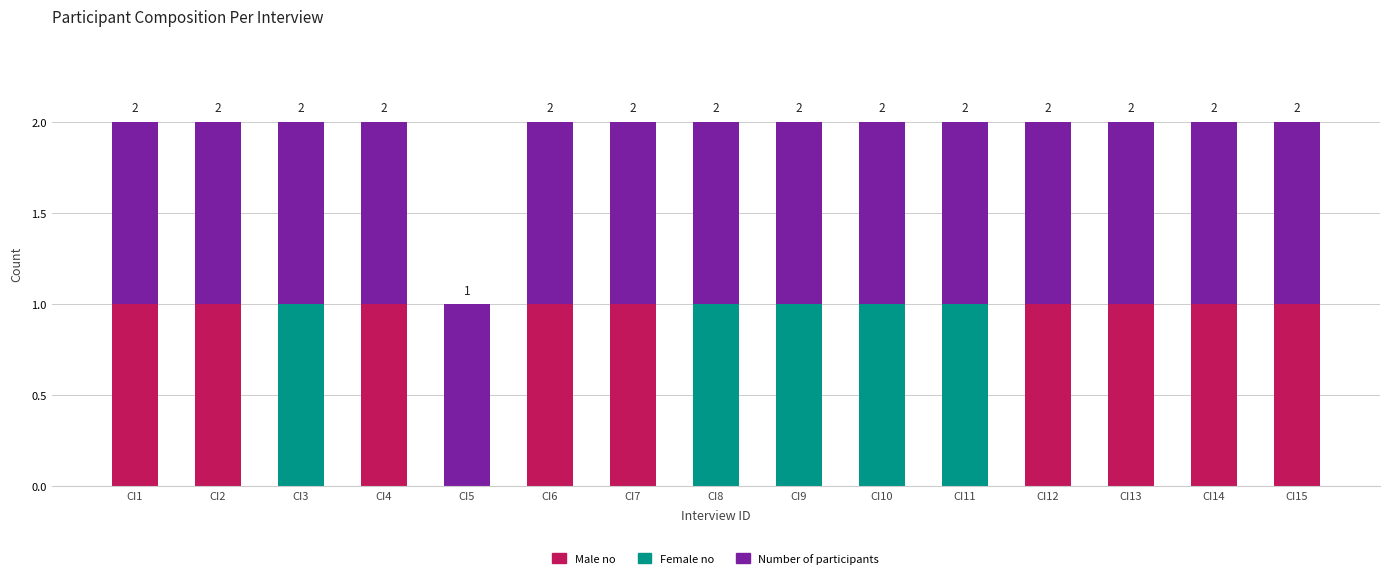

The Male no series shows 1 at CI11. True or false?

False